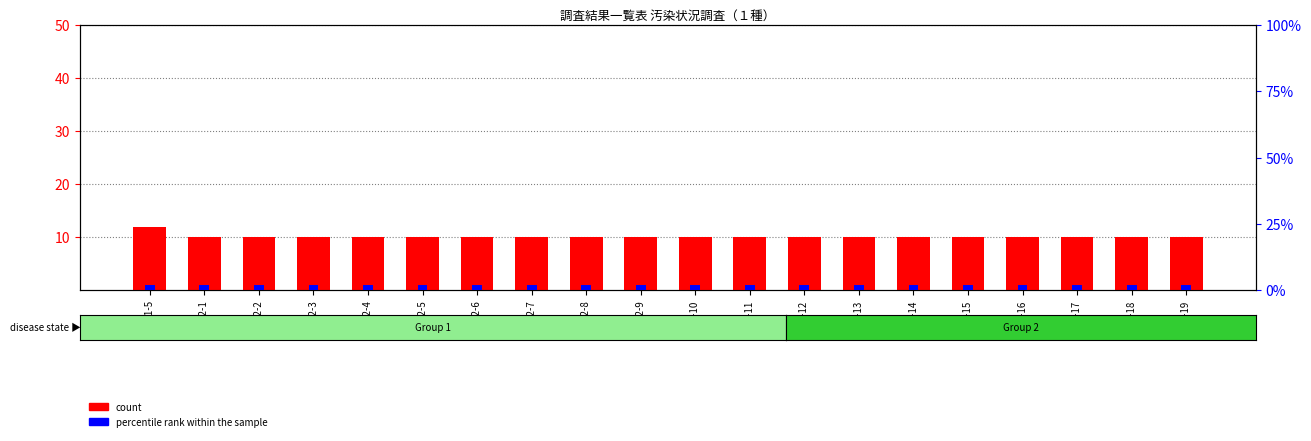

Rank the series by their maximum value, from lowest to highest.

percentile rank within the sample, count